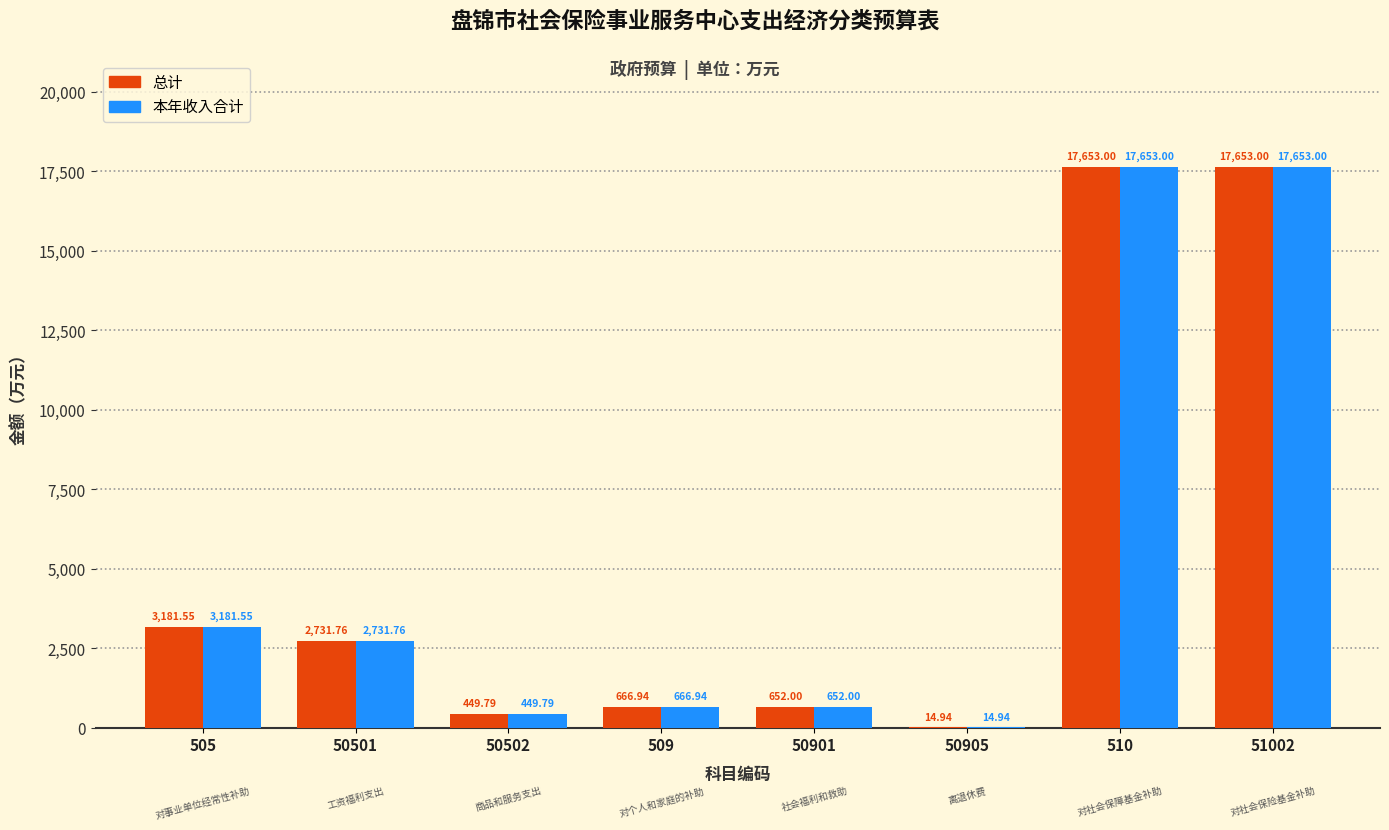

What is the sum of all 总计 values?

43003.0